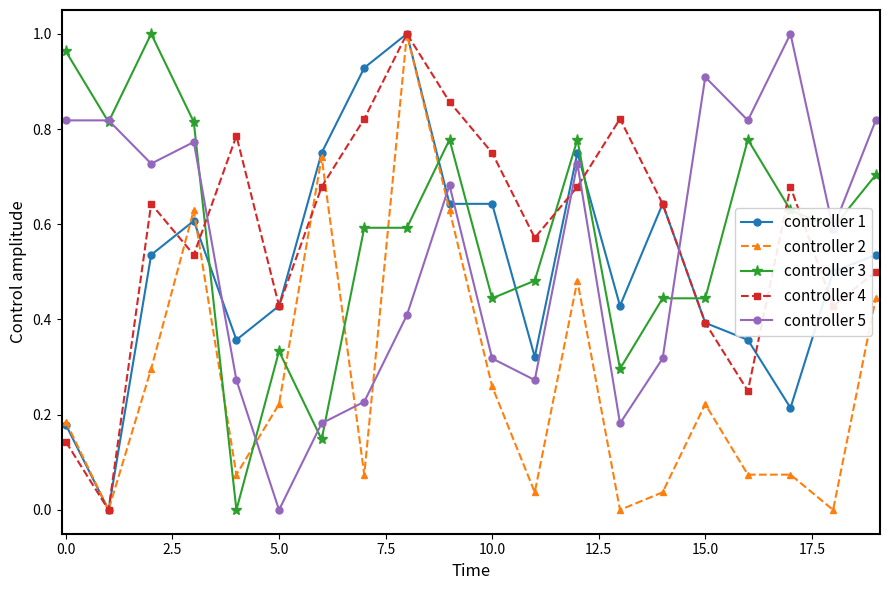

Which series ends up on top after the final intersection of controller 2 and controller 3?

controller 3